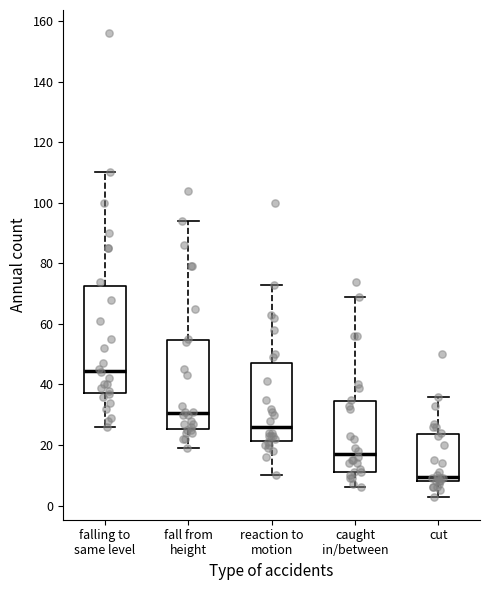

Comparing the boxes themselves (not the whiskers), which one is the tallest?

falling to same level